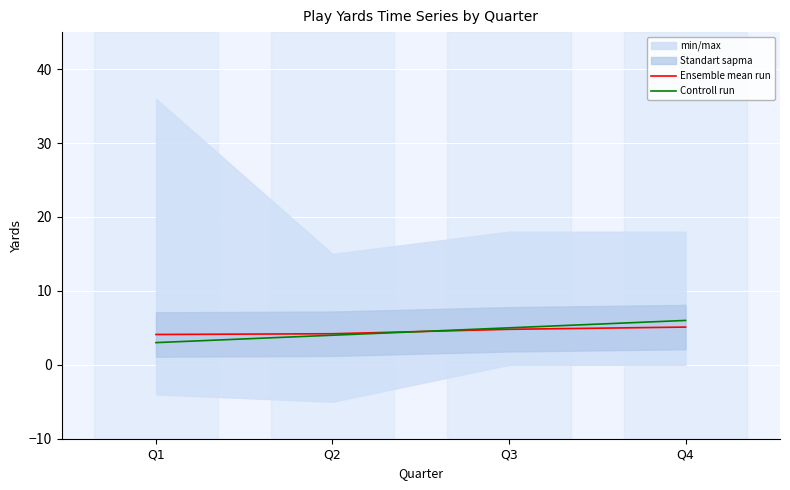

What is the value of the Controll run point at the 4th from the left?

6.0